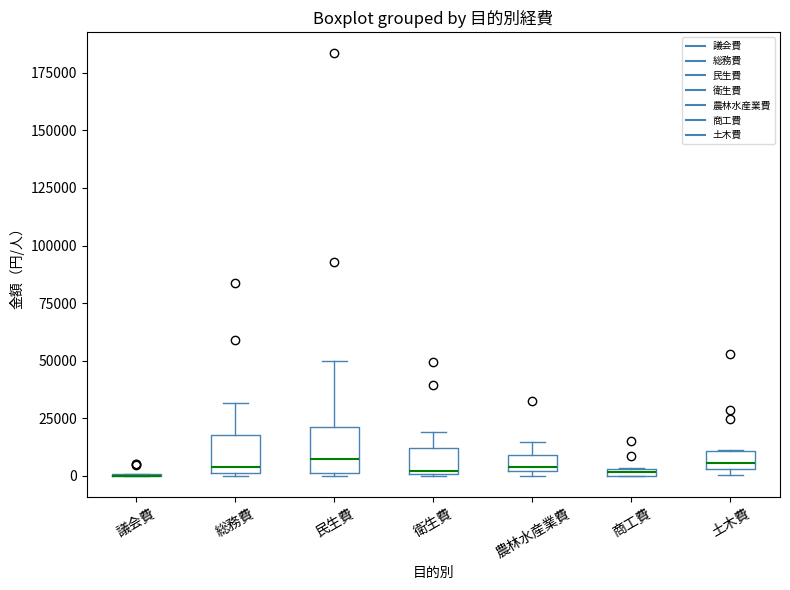

Where is the upper edge of the box for 総務費 on the y-axis? The values are not printed on the chart, so give them approximately, as read against the axis.

20000